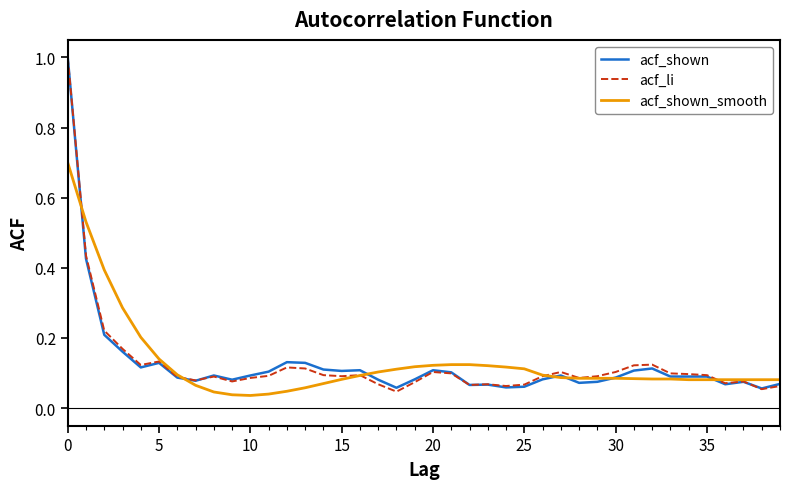

After their last crossing, which series has the higher values: acf_shown_smooth or acf_li?

acf_shown_smooth